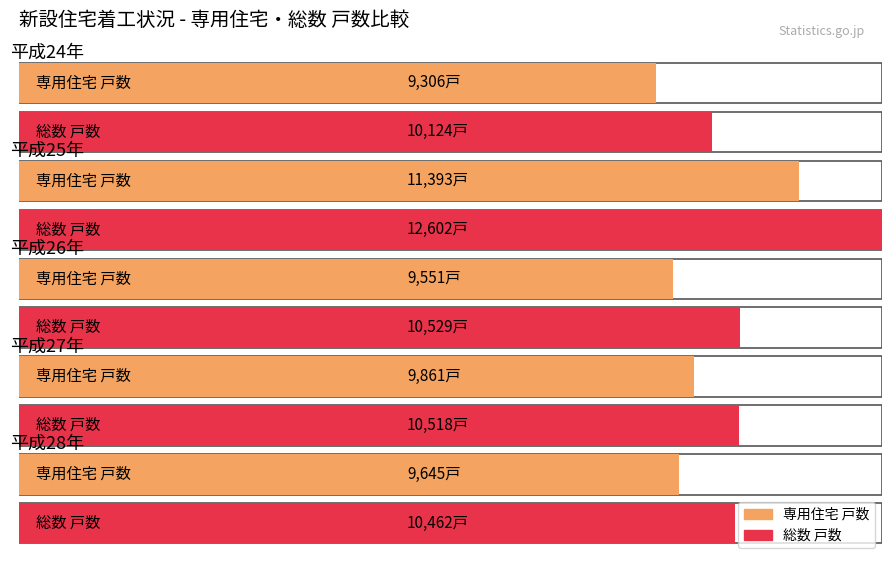

Which series has the largest total across all categories?

総数 戸数